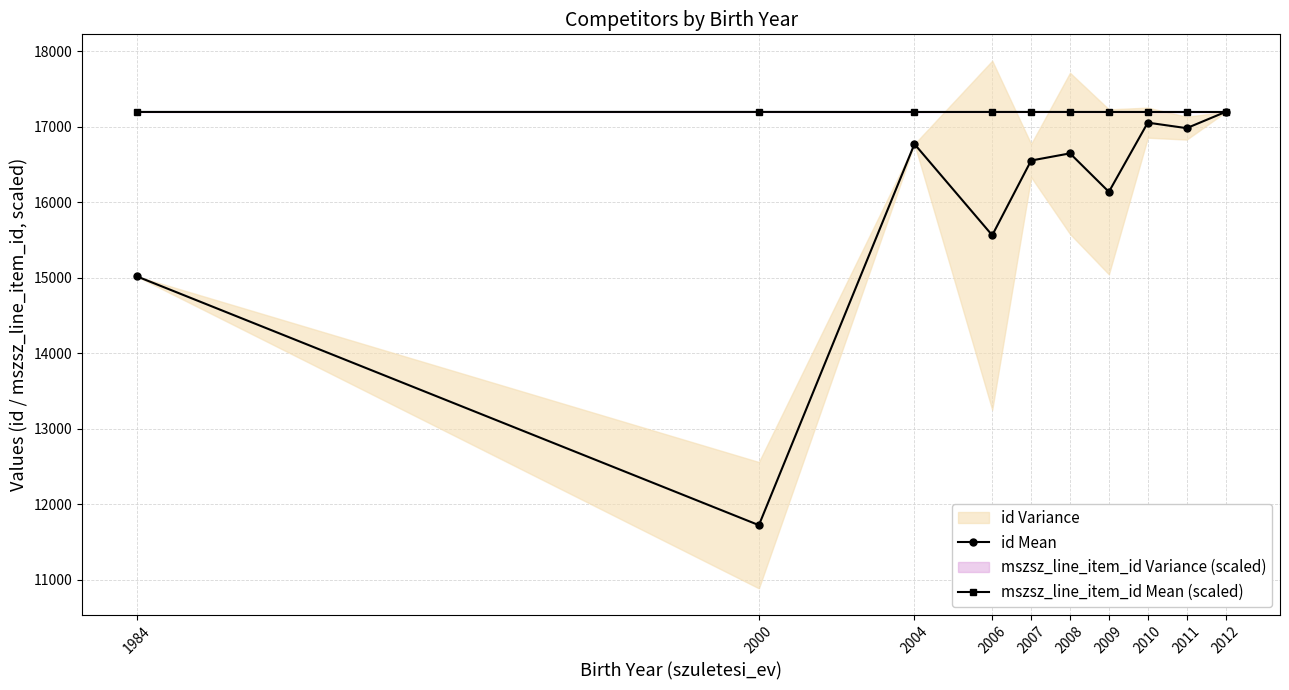

The value of id Mean at 2008 is 8727.1. True or false?

False